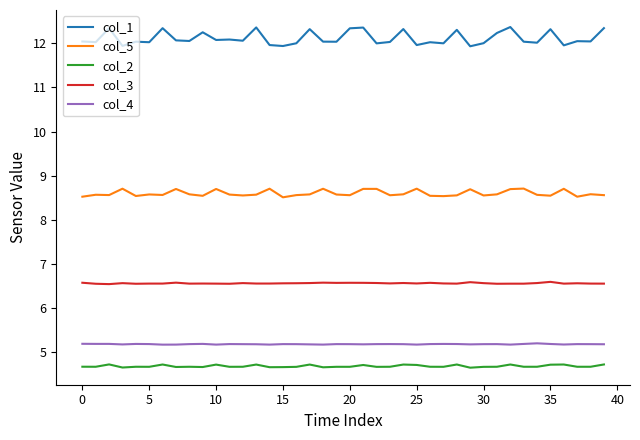

True or false: col_5 and col_2 cross at least once.

False